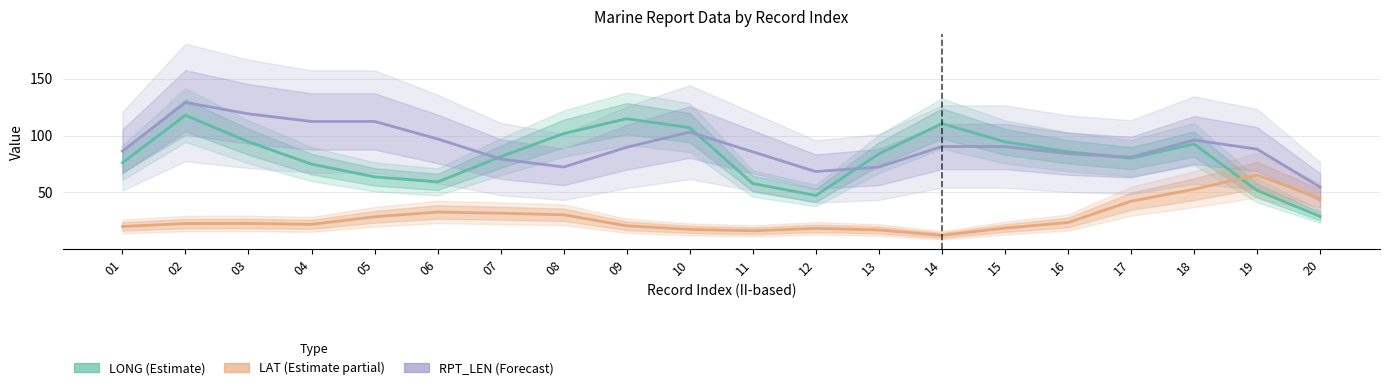

The value of RPT_LEN at 04 is 149.8. True or false?

False